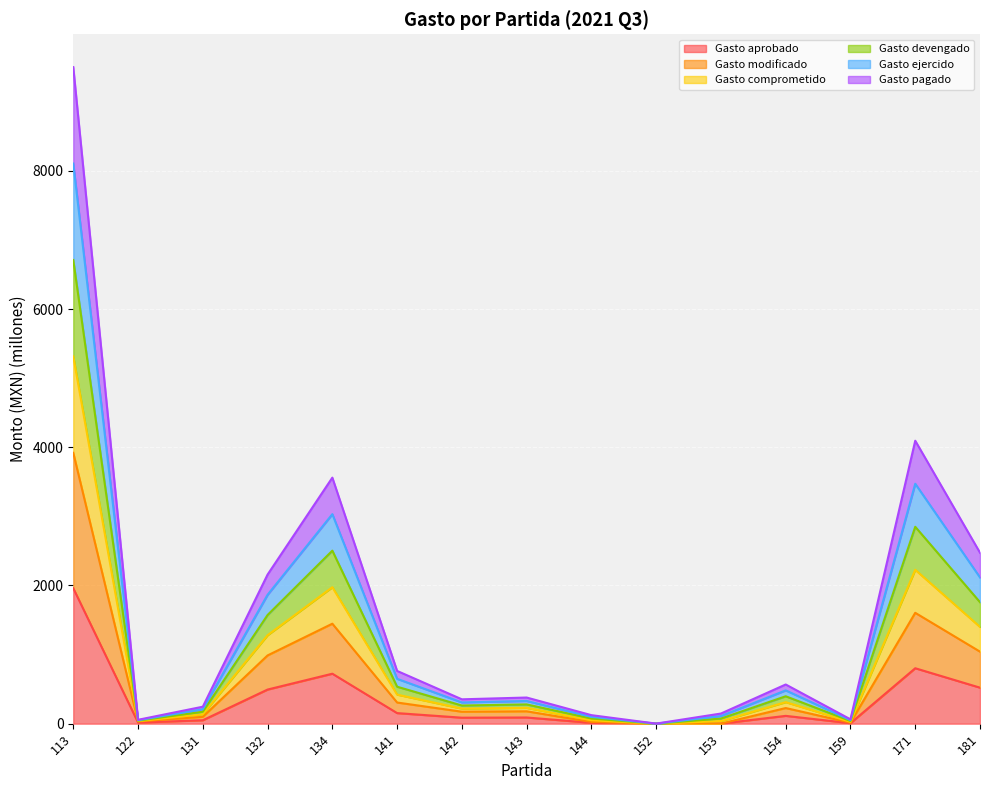

Does the chart display data point markers on the line(s)?

No